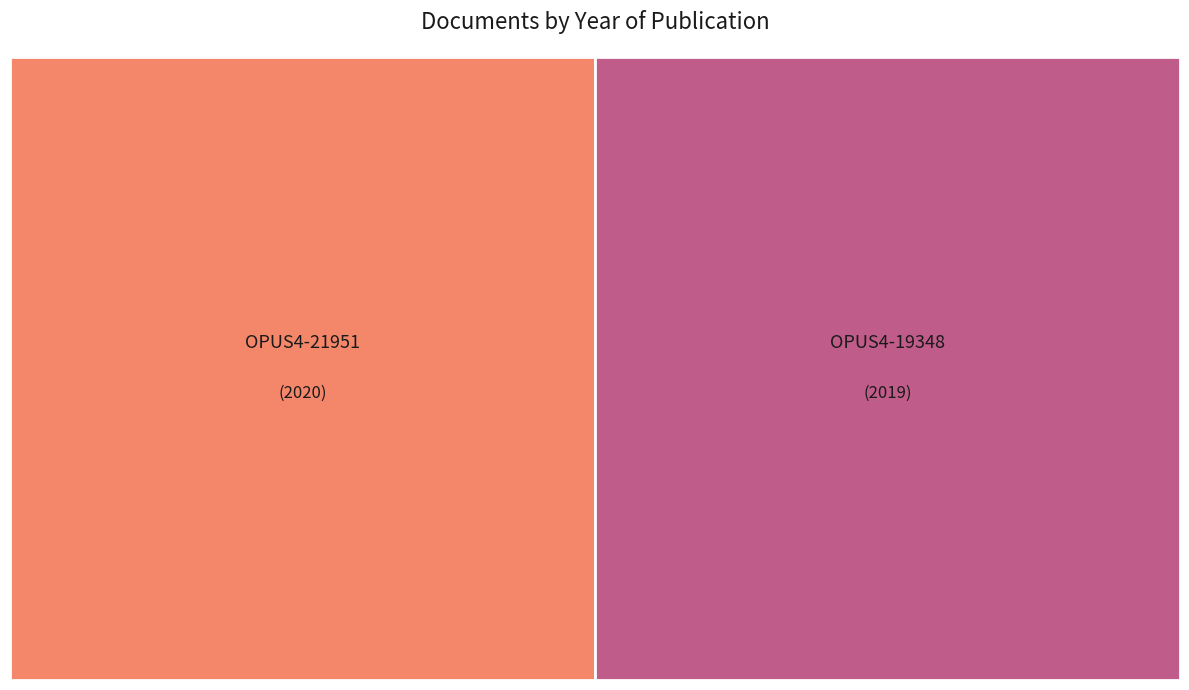

Which category has the smallest portion of the pie?

OPUS4-19348